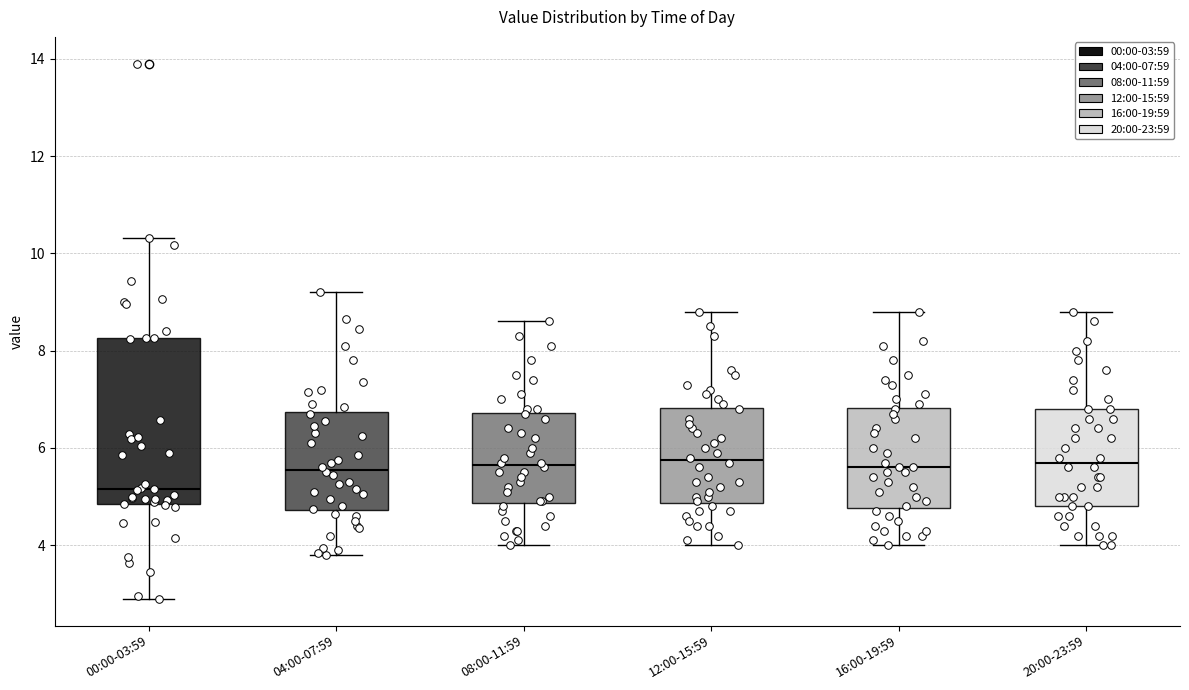

Where does the median line of the box for 16:00-19:59 sit on the y-axis? The values are not printed on the chart, so give them approximately, as read against the axis.

5.6